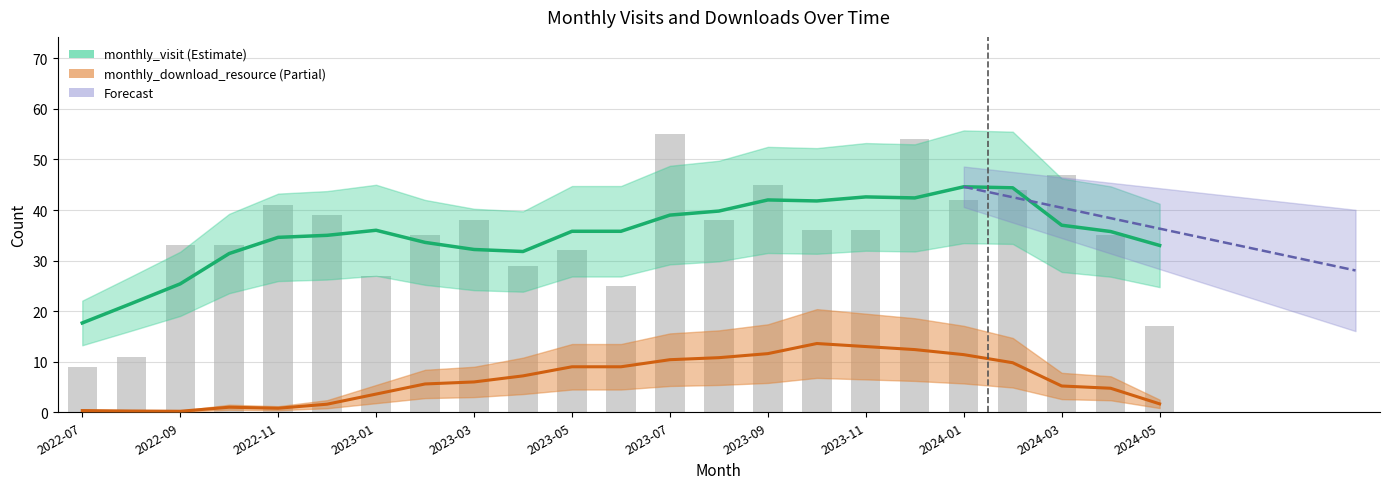

Between 2022-07 and 2023-05, which is larger?

2023-05